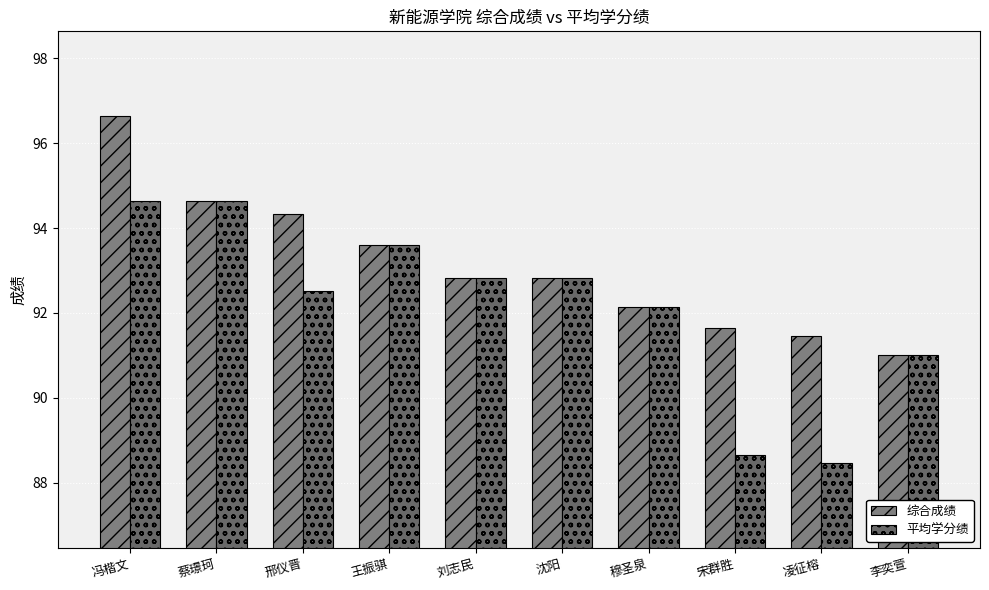

Does the chart contain stacked bars?

No